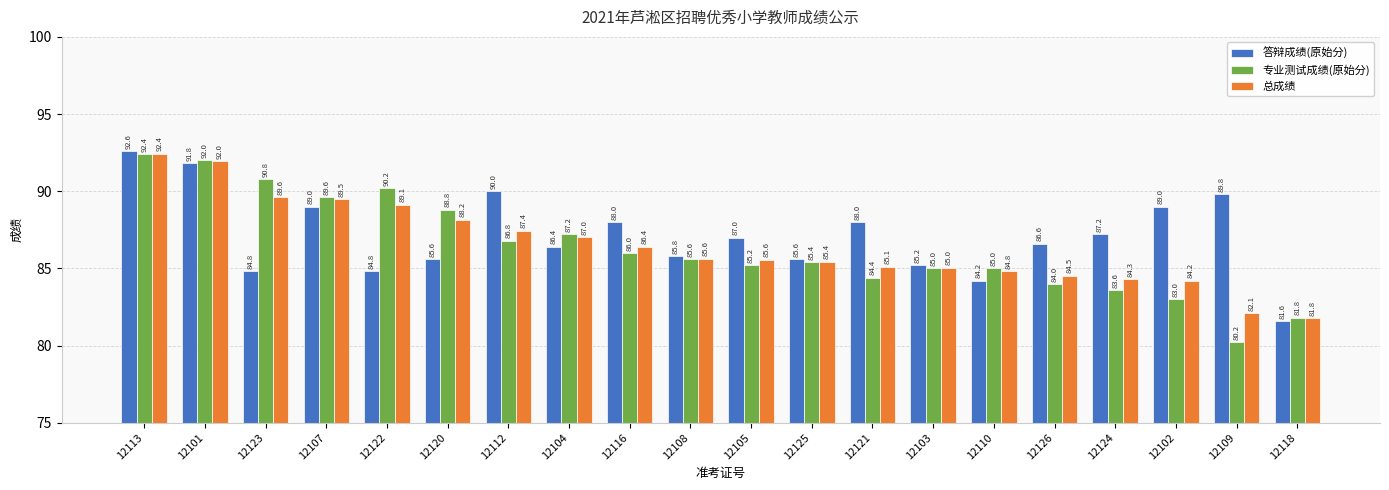

Which series has the largest total across all categories?

答辩成绩(原始分)